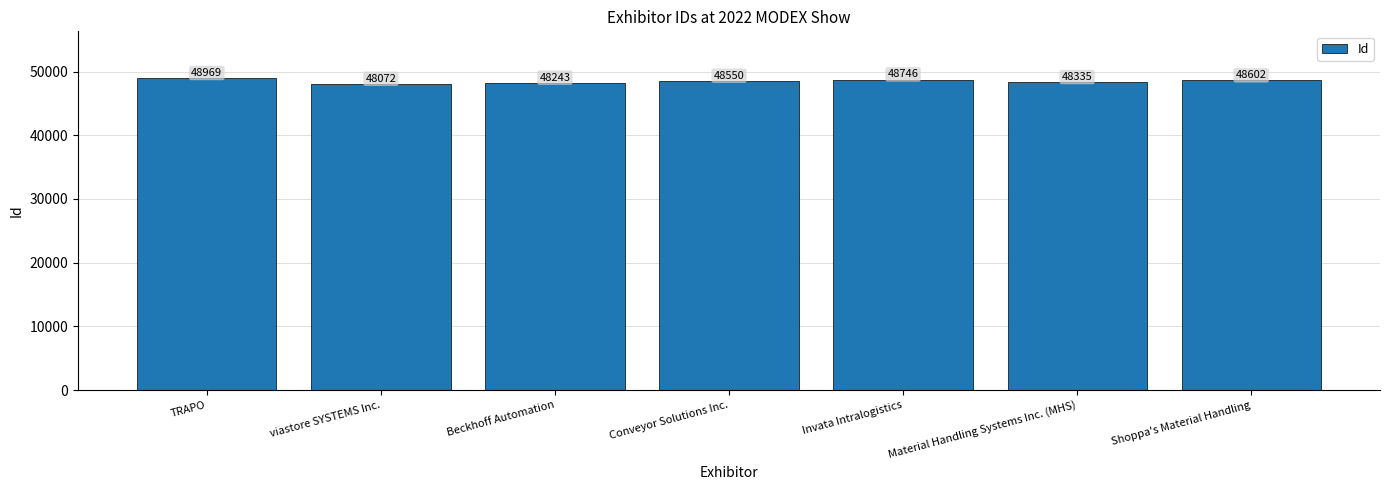

What is the value of the 1st bar from the left?

48969